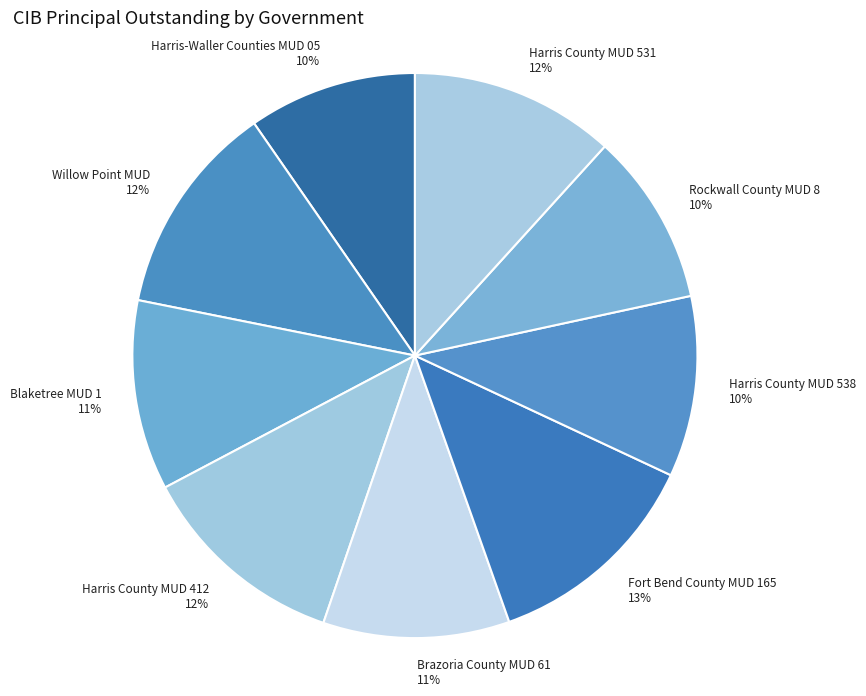

To the nearest percent, what portion does Blaketree MUD 1 represent?

11%